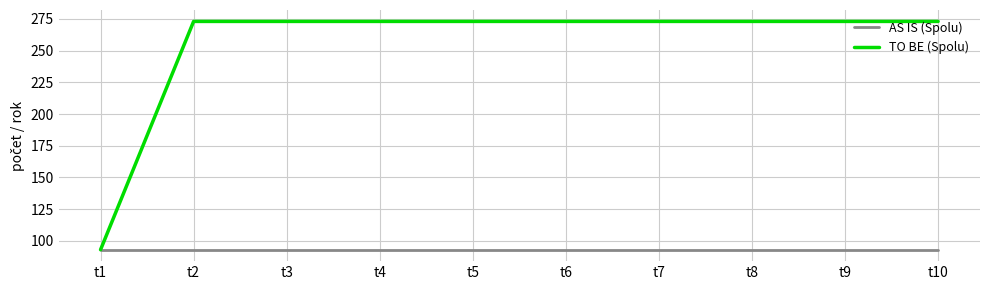

What is the minimum value for AS IS (Spolu)?

93